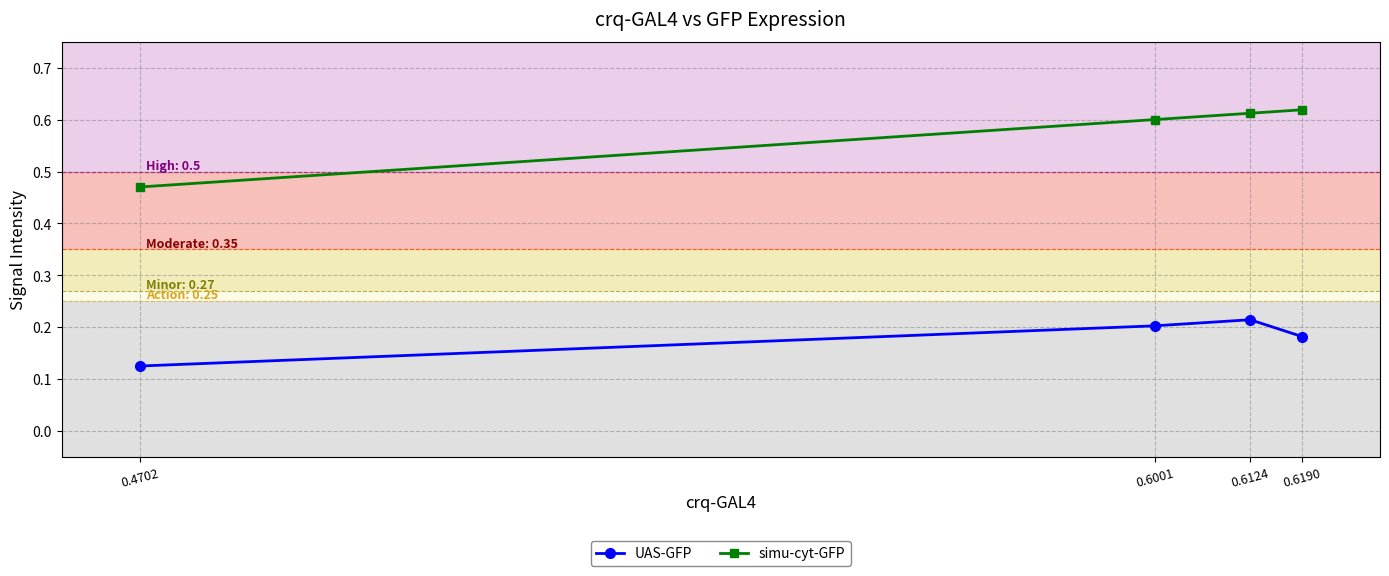

What is the sum of the simu-cyt-GFP values at 0.4702 and 0.6124?

1.1